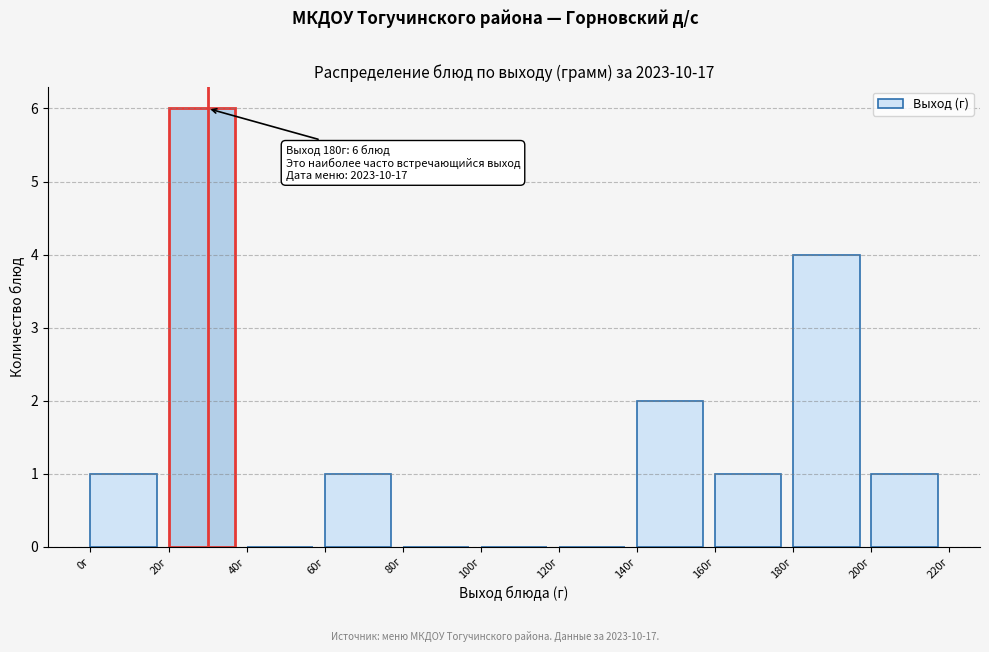

Over which range of the x-axis is the bar tallest?

20 to 40